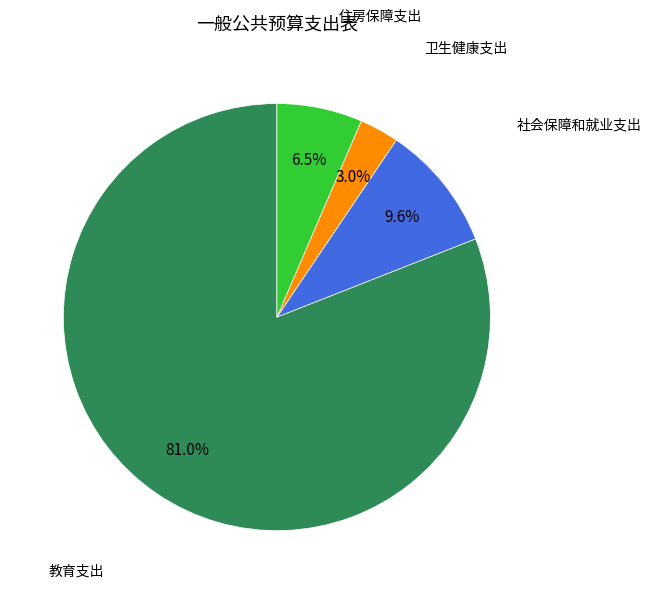

Is there any slice that represents more than half of the pie?

Yes